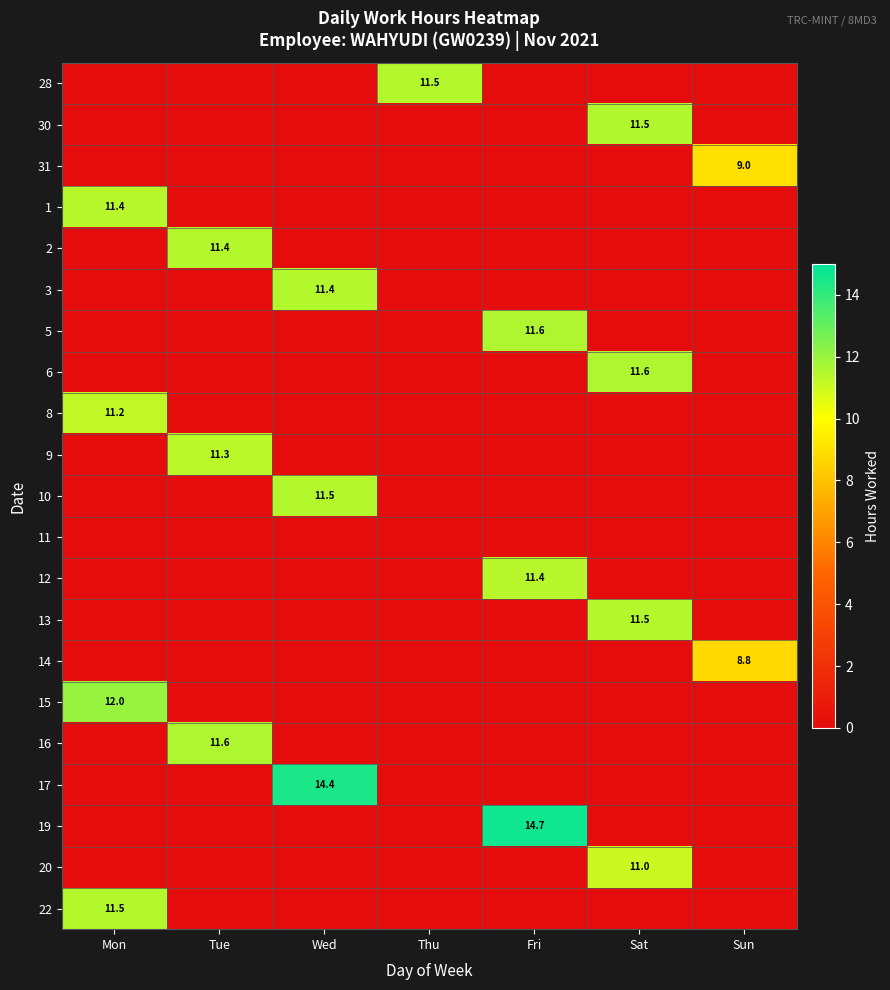

How many values in the 19 series exceed 0?

1